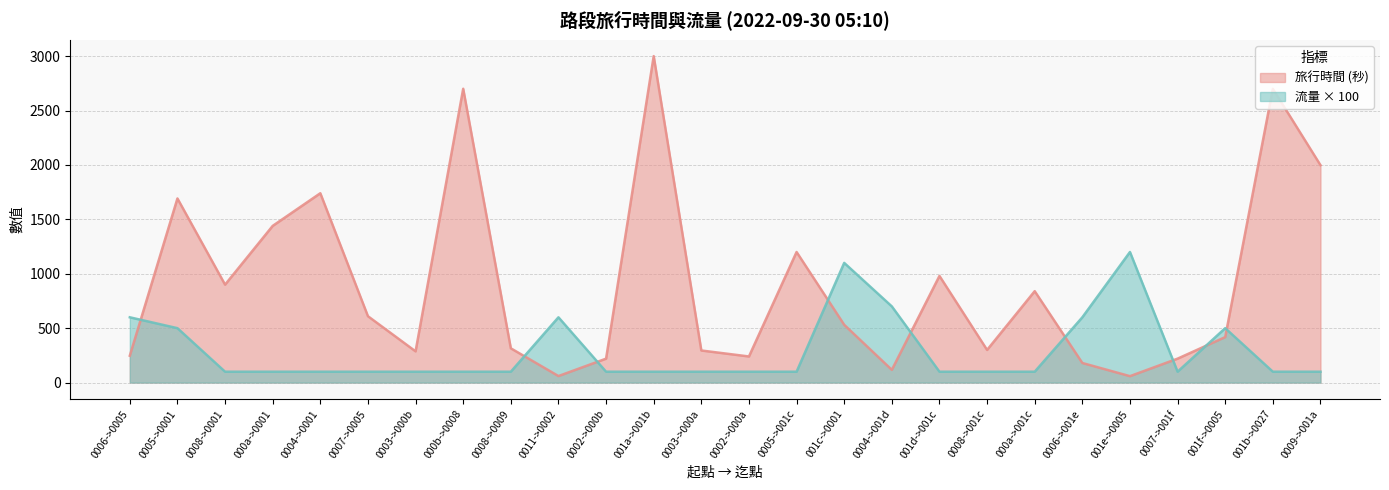

Which series has the largest total across all categories?

旅行時間 (秒)